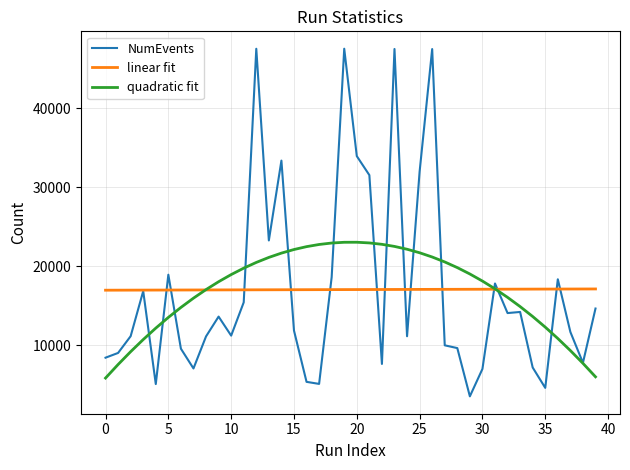

Which series has the widest spread of values?

NumEvents